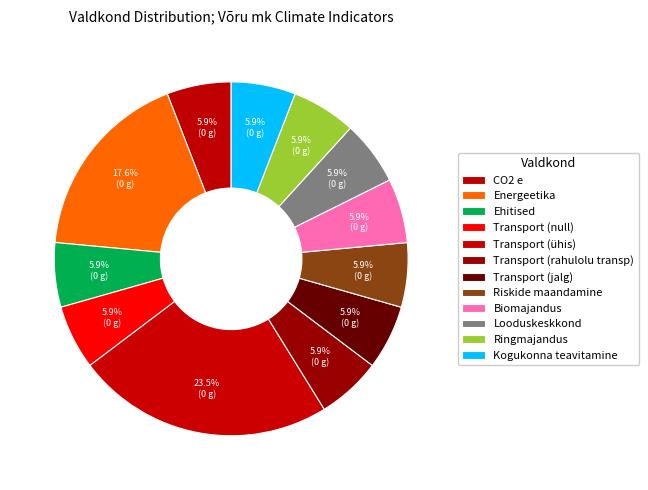

Which slice is the largest?

Transport (ühis)